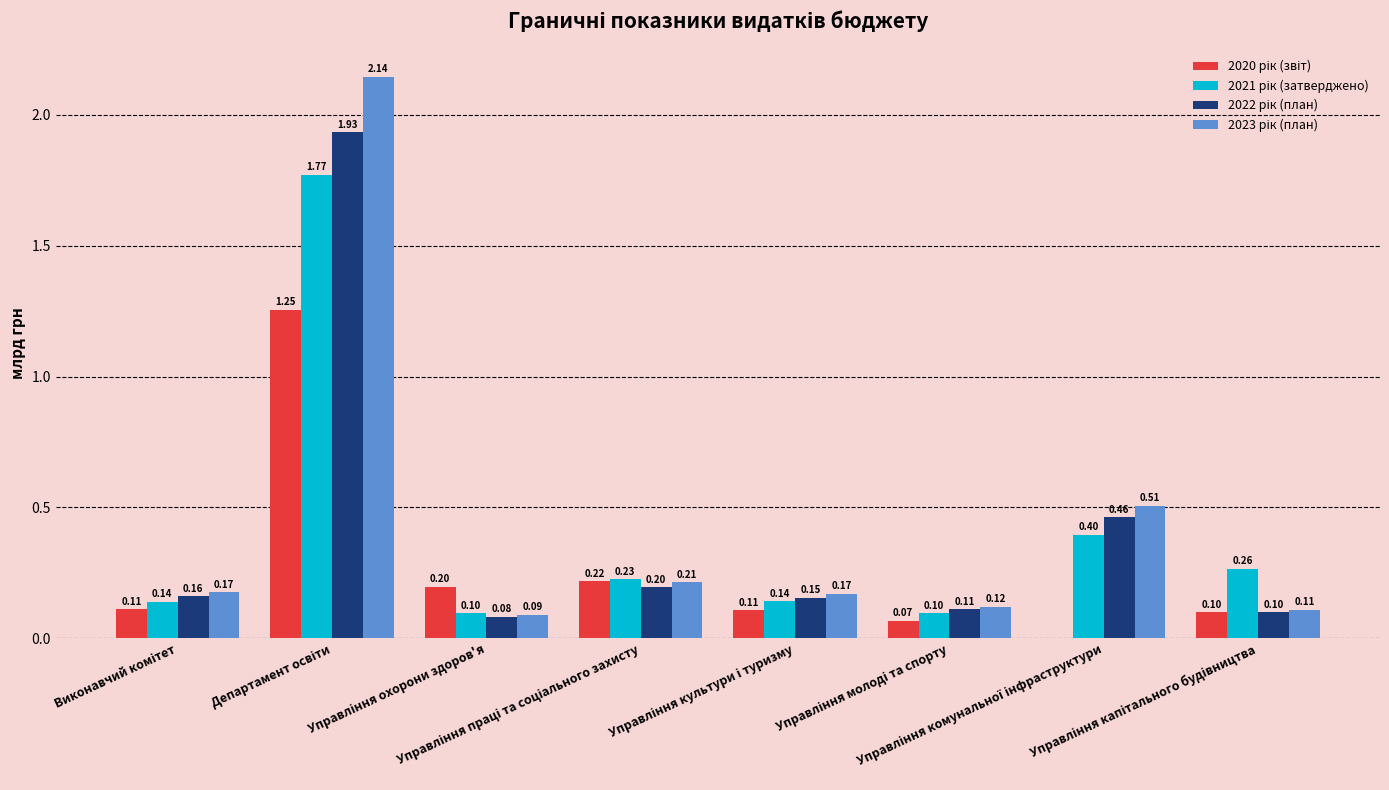

What is the label of the 8th bar from the left?

Управління капітального будівництва